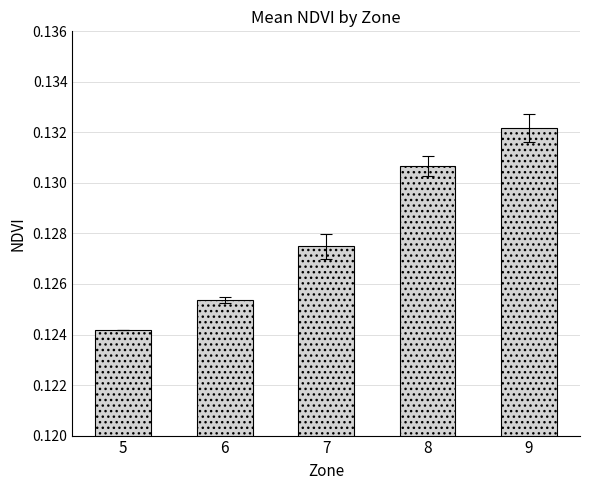

List the labels in order of value, largest first.

9, 8, 7, 6, 5